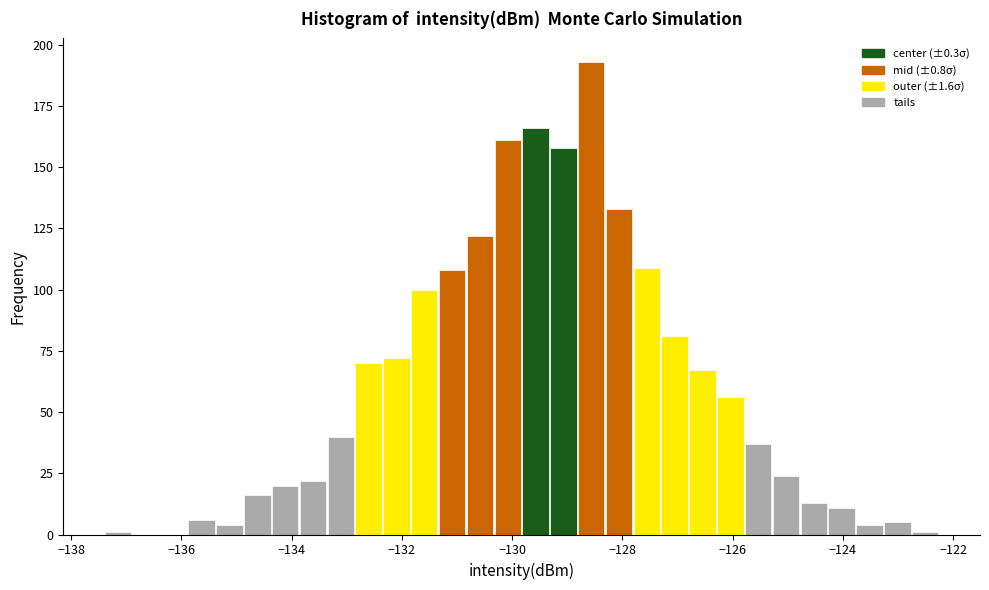

Around what value on the x-axis is the tallest bar? Give the approximate position of its centre, as read against the axis.

-128.6